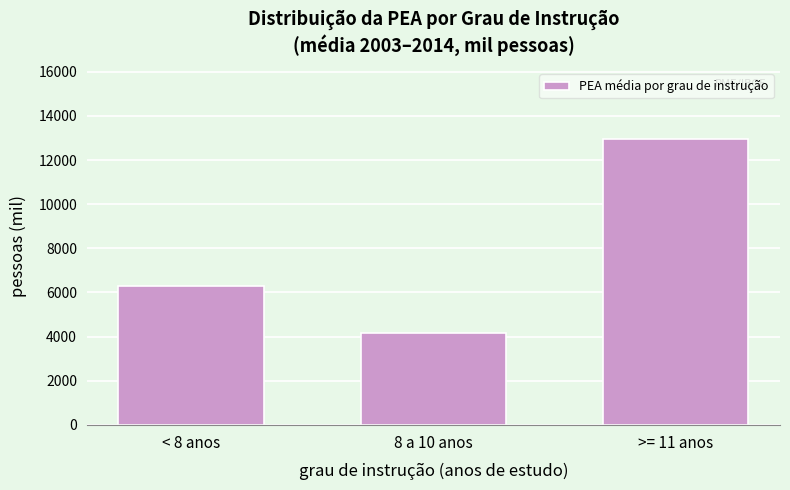

Reading right to left, extract all data points from this chart.

12931.5	4146.2	6297.2